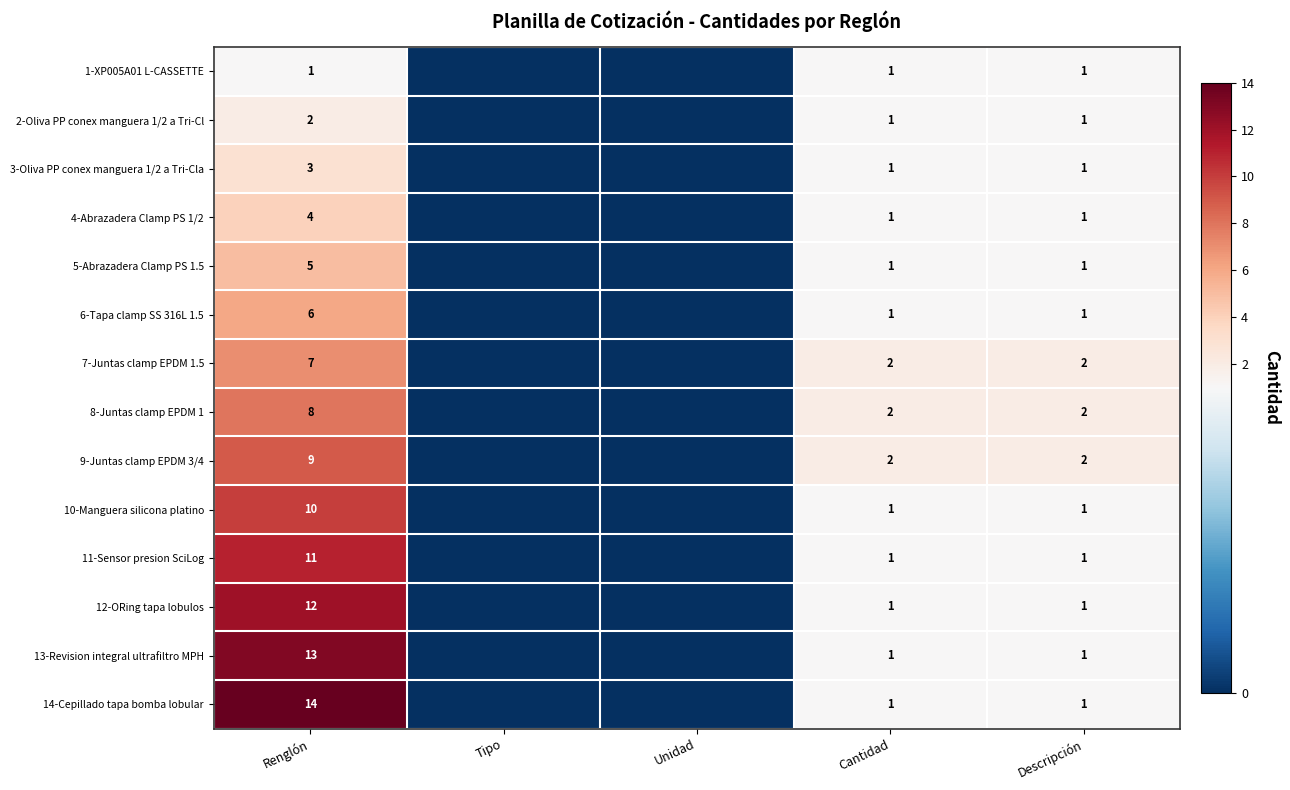

What is the difference between the highest and lowest values at Renglón?

13